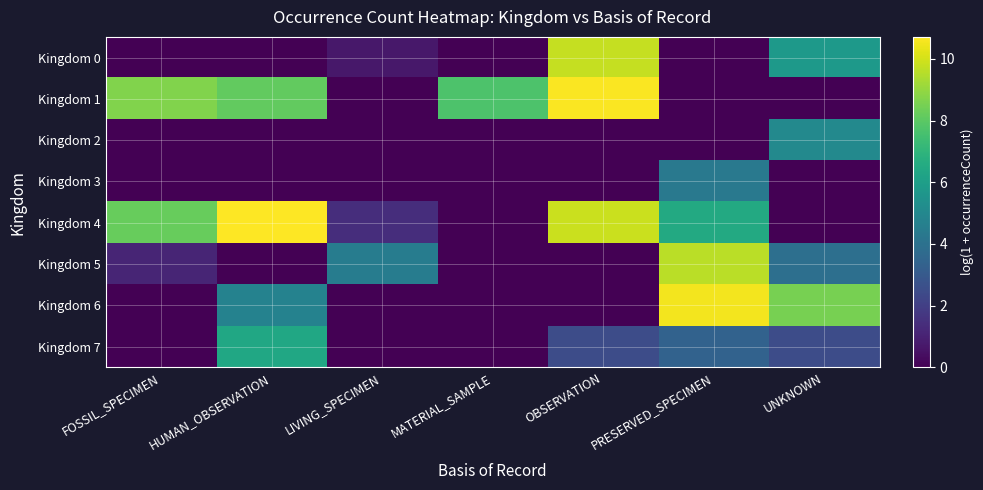

Which label corresponds to the smallest value in the chart?

FOSSIL_SPECIMEN